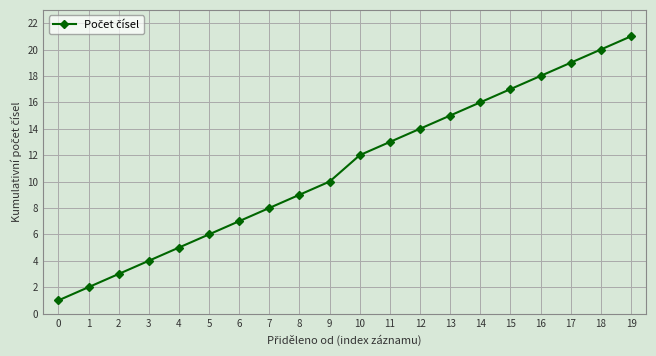

True or false: the data has more than 2 interior local peaks.

False